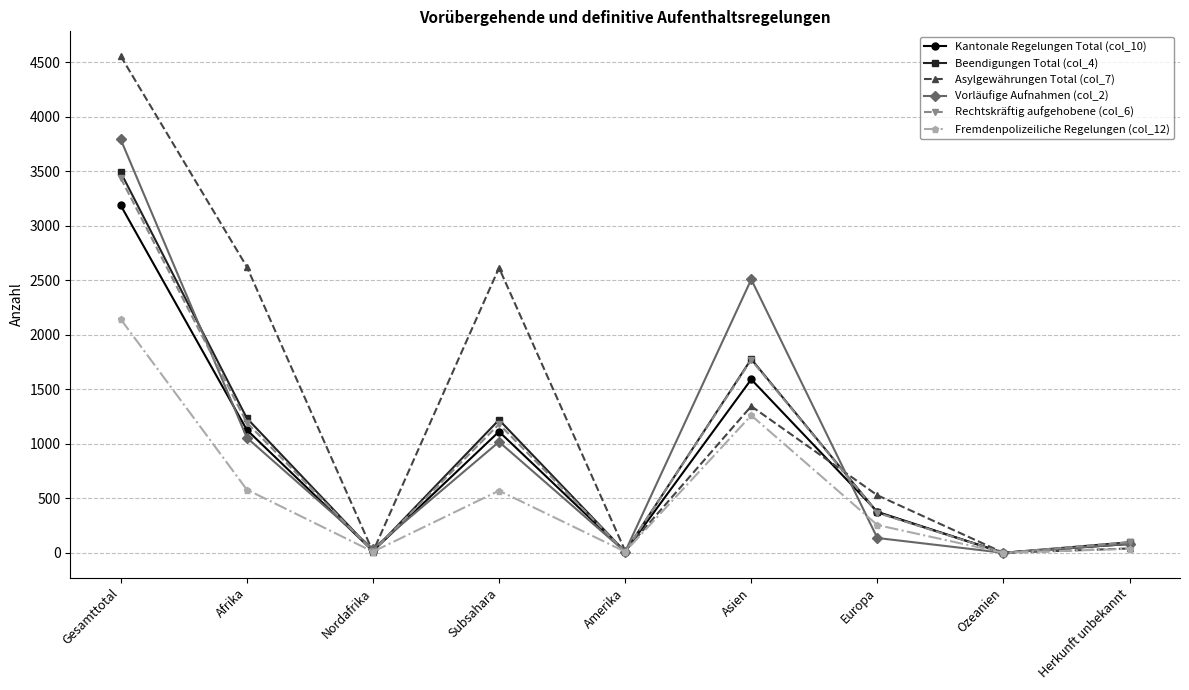

True or false: Beendigungen Total (col_4) has more than 1 points higher than both neighbors.

True